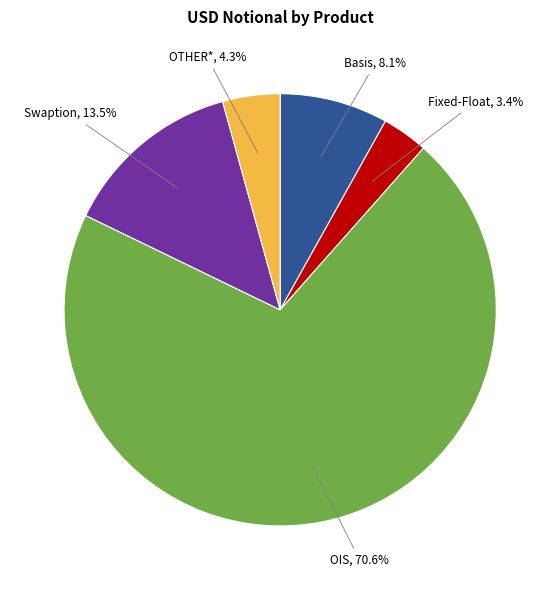

Rank the categories by value from lowest to highest.

Fixed-Float, OTHER*, Basis, Swaption, OIS